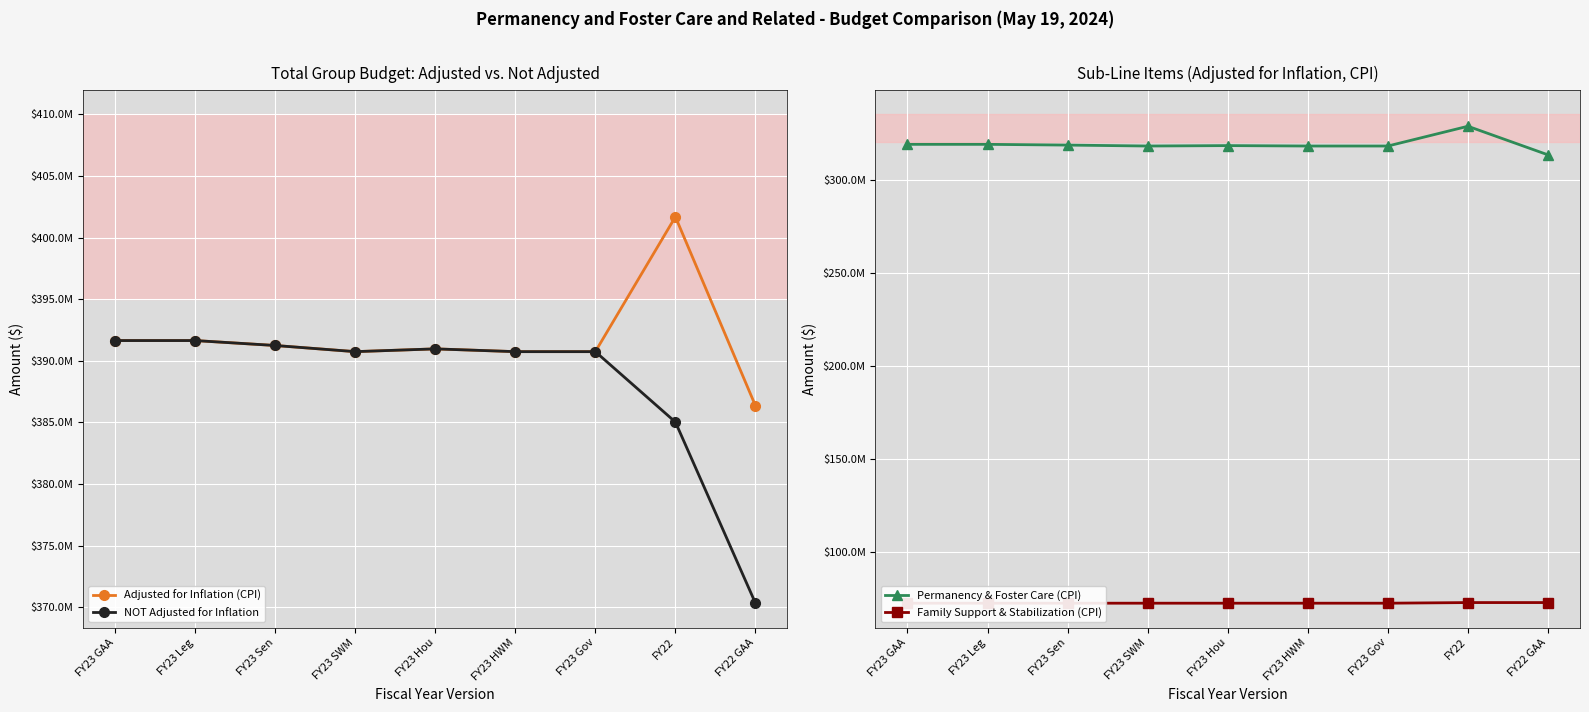

True or false: Permanency & Foster Care (CPI) has a value of 318879977 at FY23 GAA.

True